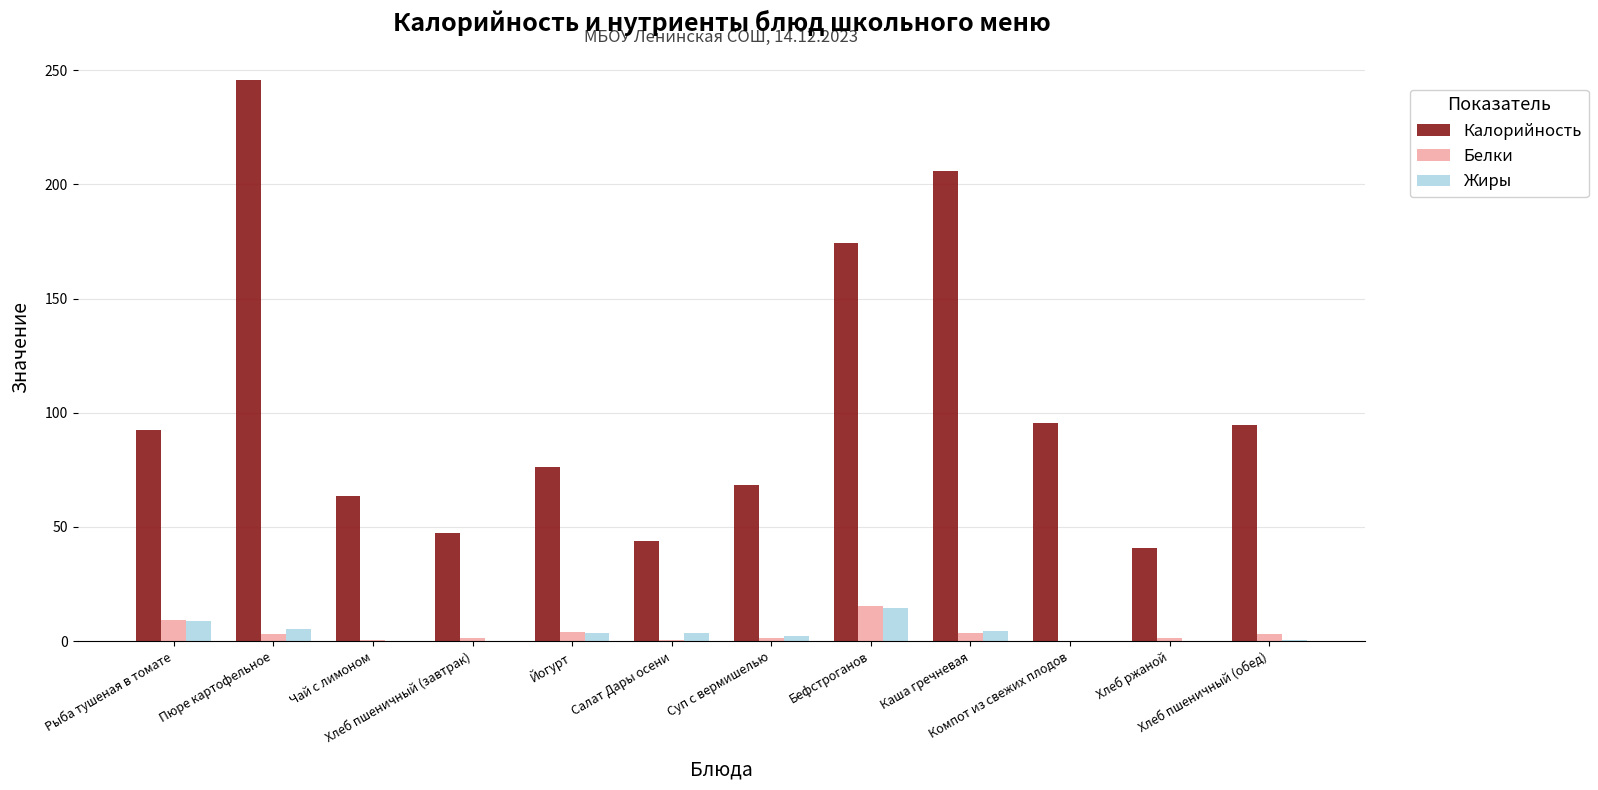

Which series has the largest total across all categories?

Калорийность